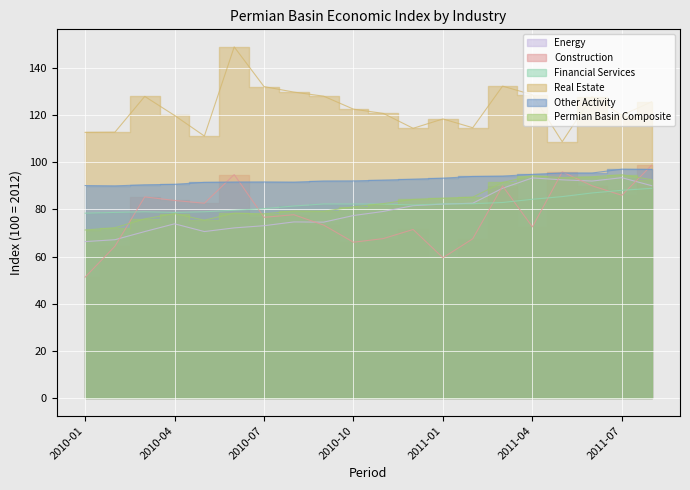

How many interior local peaks does the Other Activity series have?

2